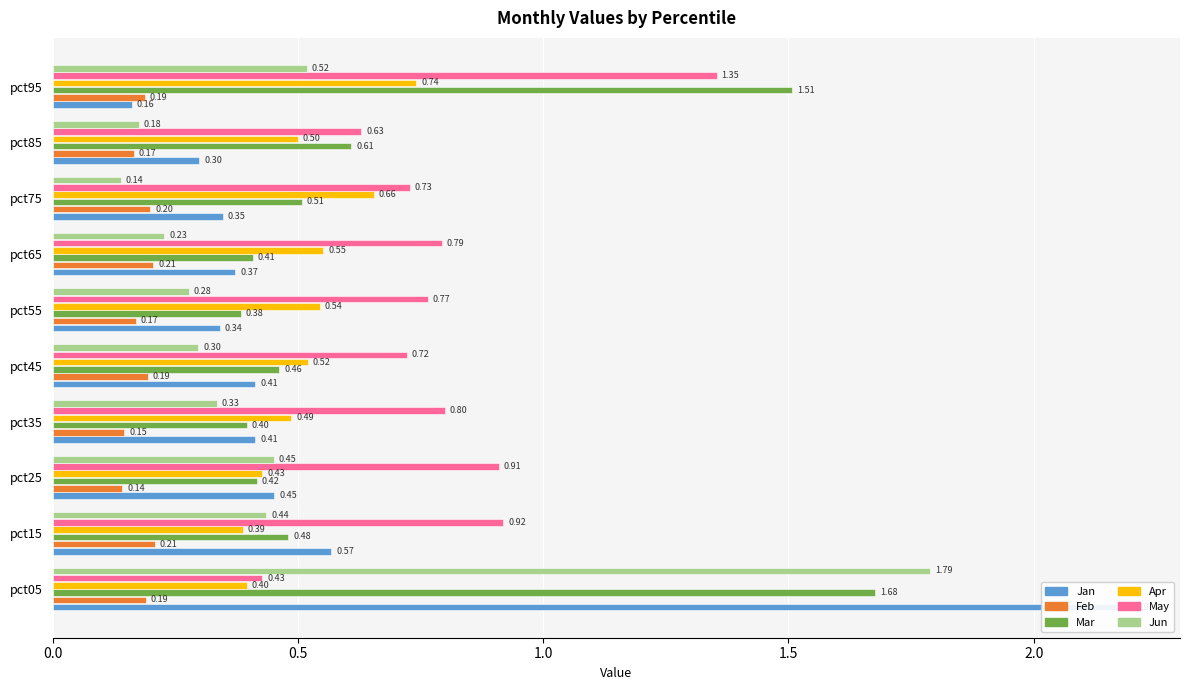

Is the value of Feb at pct15 greater than the value of Apr at pct35?

No